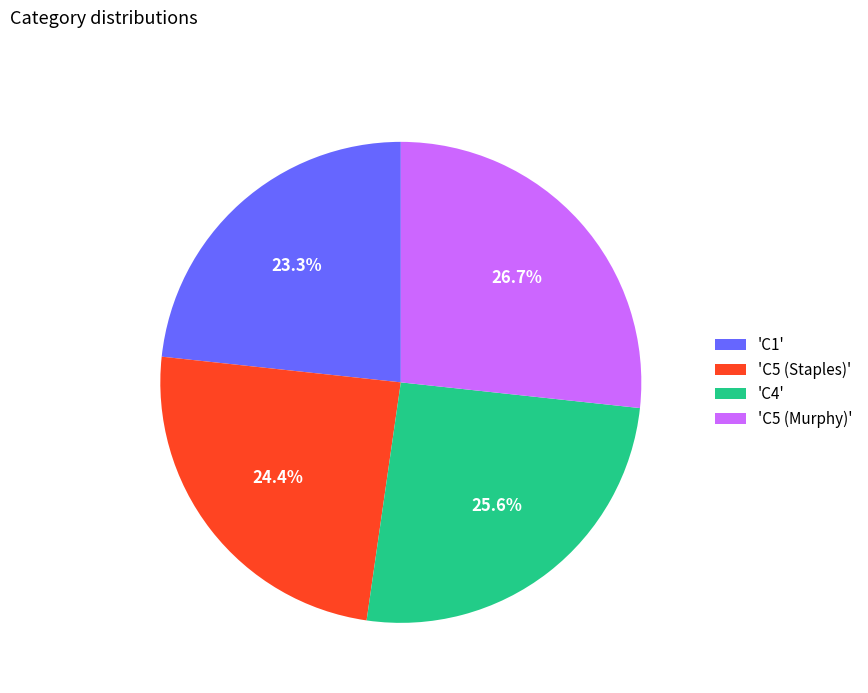

Rank the categories by value from lowest to highest.

'C1', 'C5 (Staples)', 'C4', 'C5 (Murphy)'